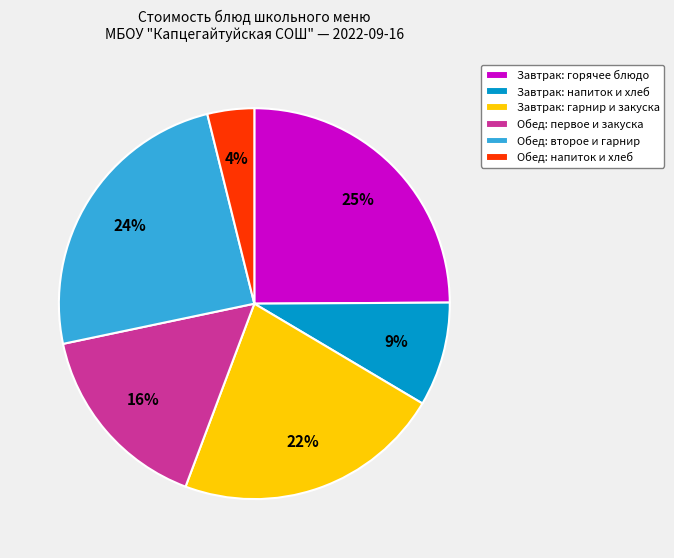

How many segments does this pie chart have?

6